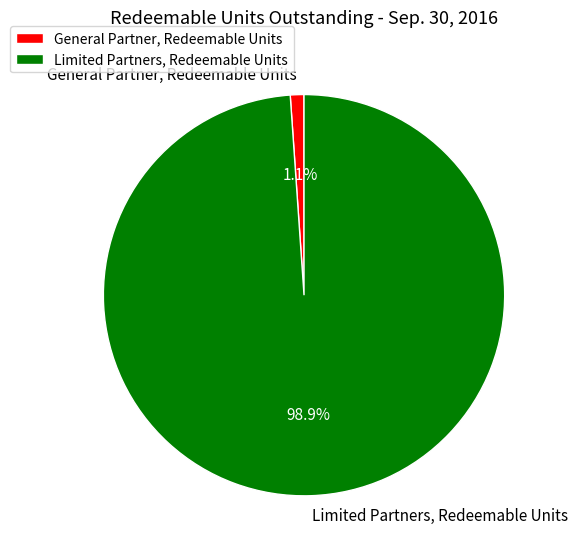

Between General Partner, Redeemable Units and Limited Partners, Redeemable Units, which is larger?

Limited Partners, Redeemable Units